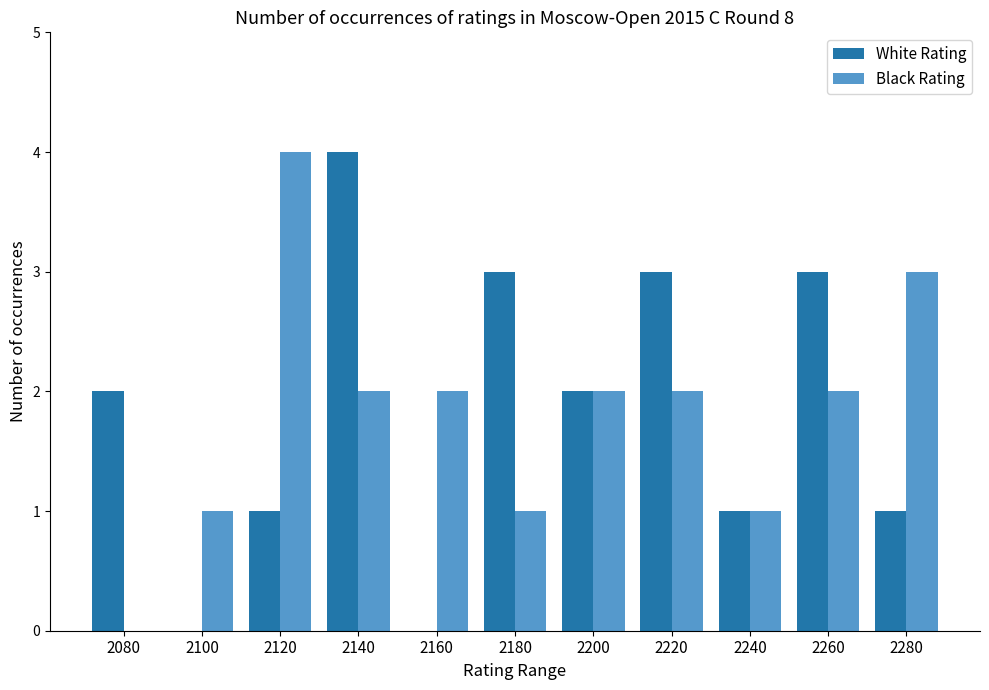

How many Black Rating values are between 1 and 2?

8